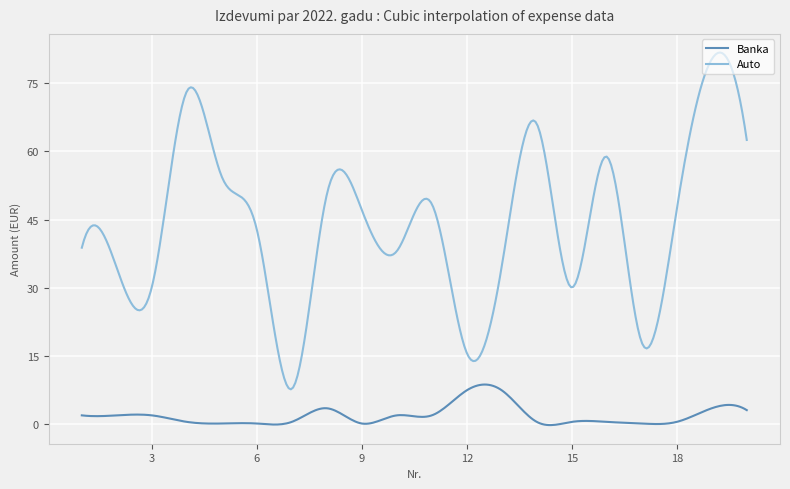

Rank the series by their maximum value, from lowest to highest.

Banka, Auto